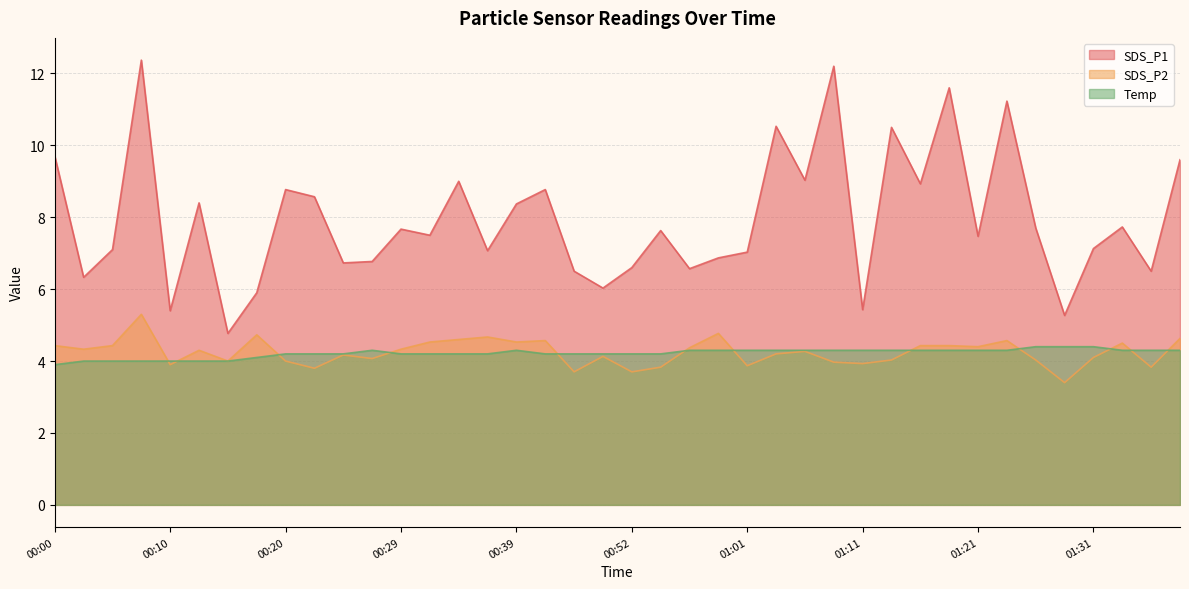

Between 00:05 and 01:31, which series saw the biggest shift?

Temp